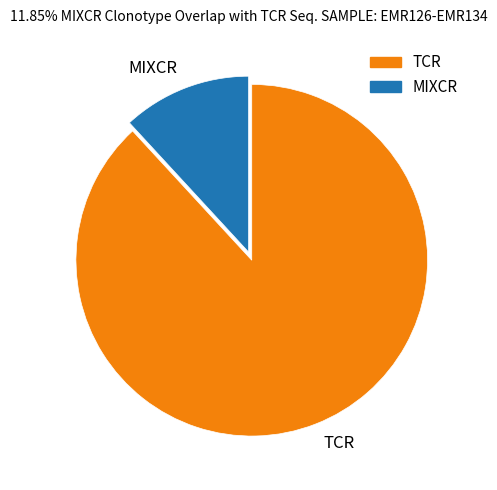

Is it true that MIXCR is 22% of the pie?

False